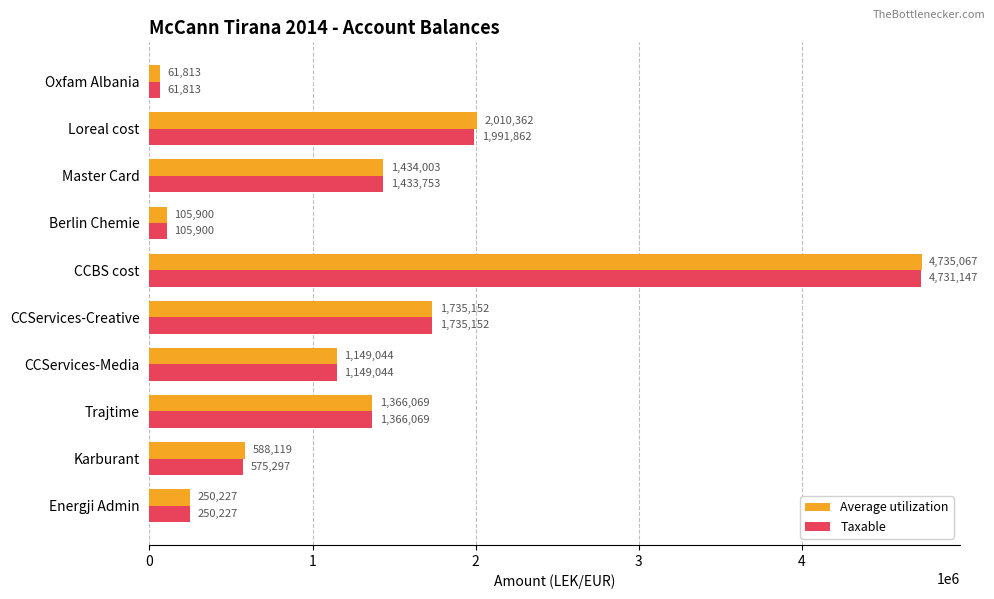

What are all the series names shown in the legend?

Average utilization, Taxable